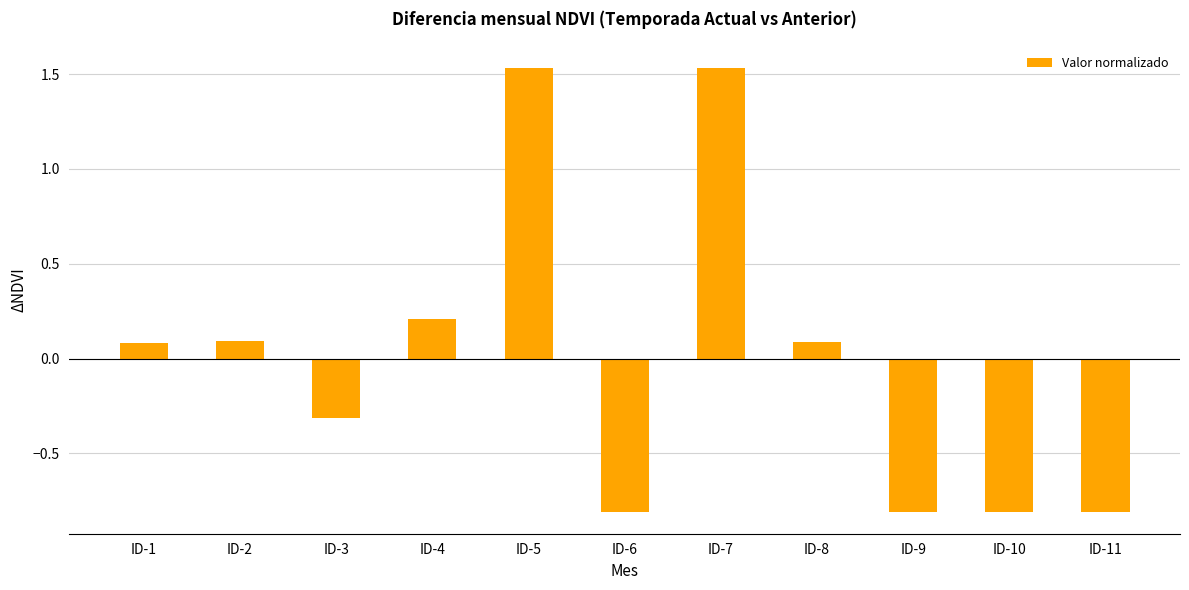

What is the value of the 4th bar from the left?

0.2